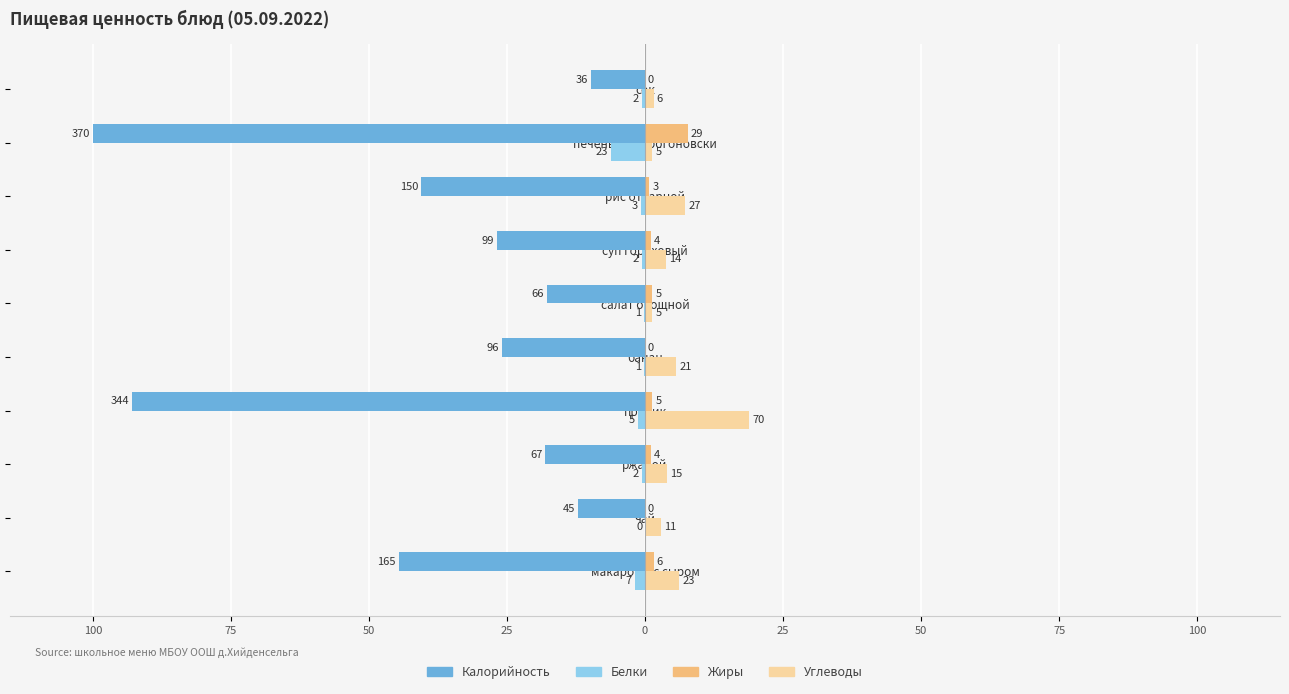

What are all the series names shown in the legend?

Калорийность, Белки, Жиры, Углеводы